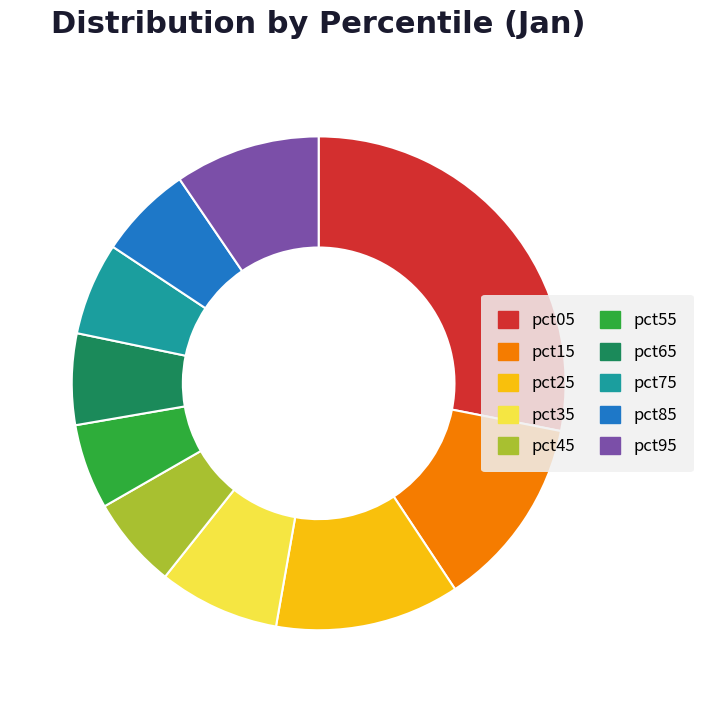

Is there a majority slice in this chart?

No